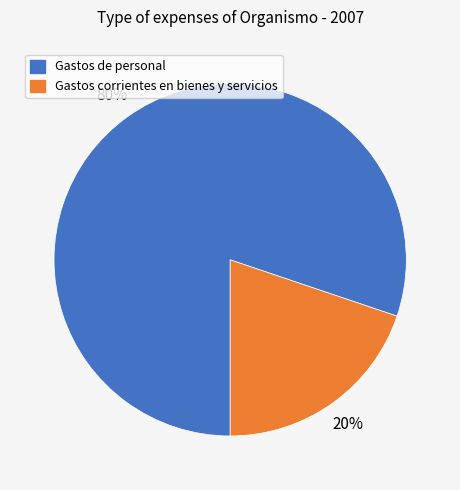

Approximately how many times larger is the value at Gastos corrientes en bienes y servicios compared to Gastos de personal?

0.2